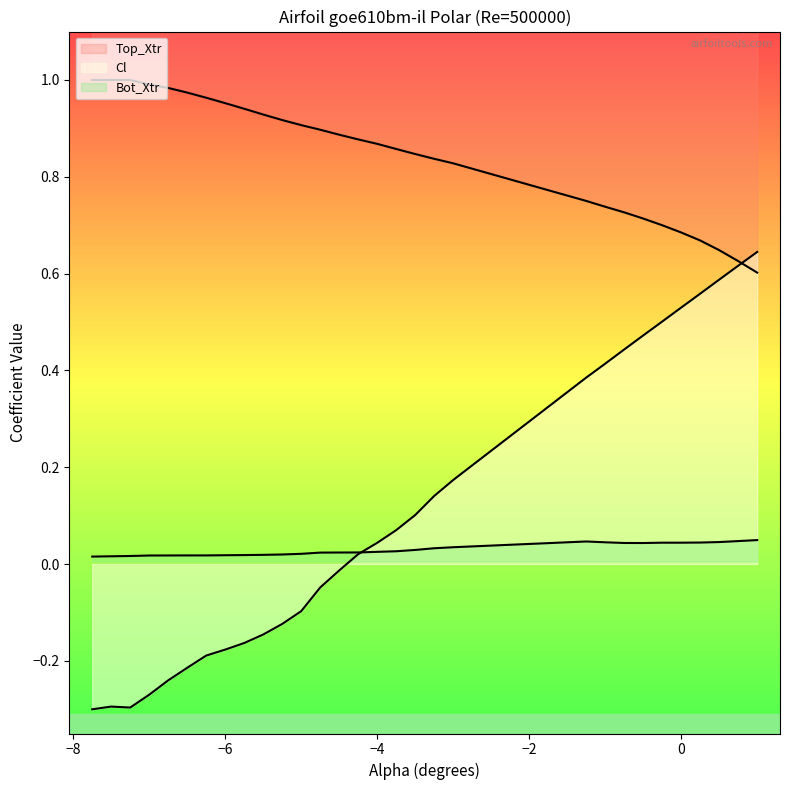

True or false: Top_Xtr and Bot_Xtr cross at least once.

False